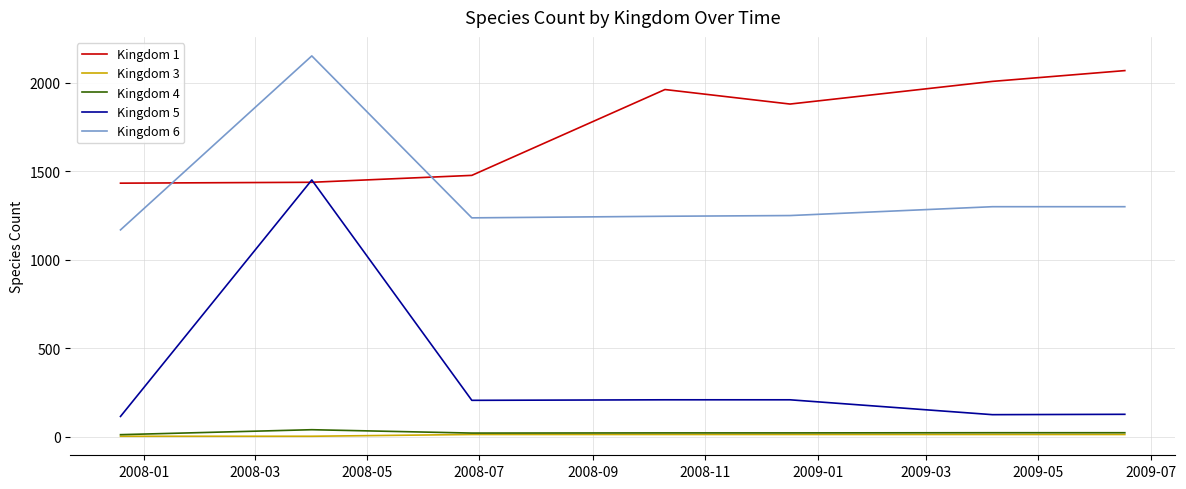

Which series has the largest range (max minus min)?

Kingdom 5